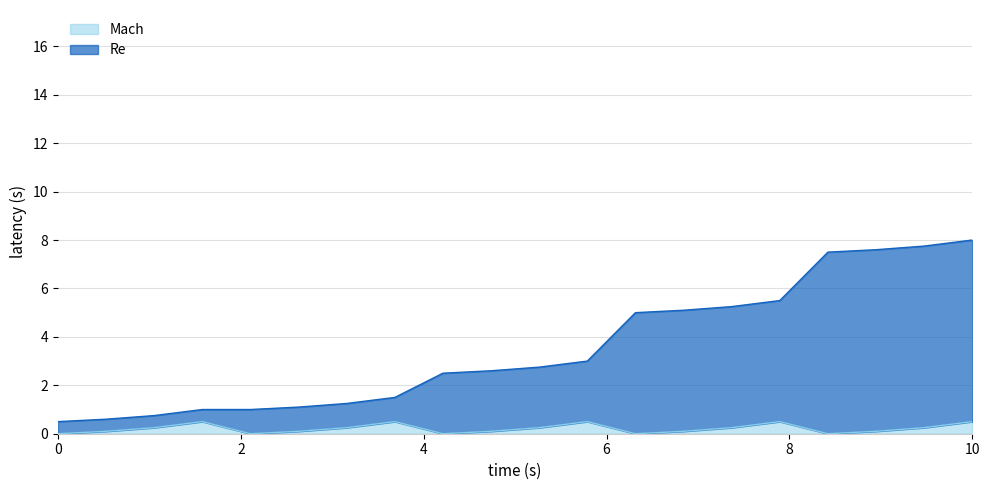

The value of Mach at 0 is 0.0. True or false?

True